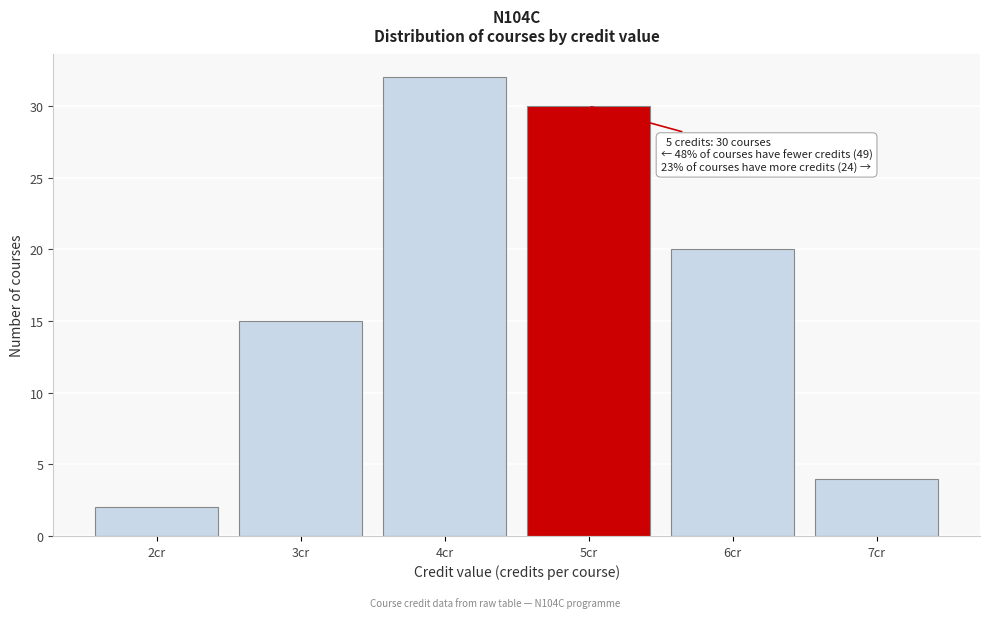

Reading left to right, list all the values displayed in this chart.

2	15	32	30	20	4